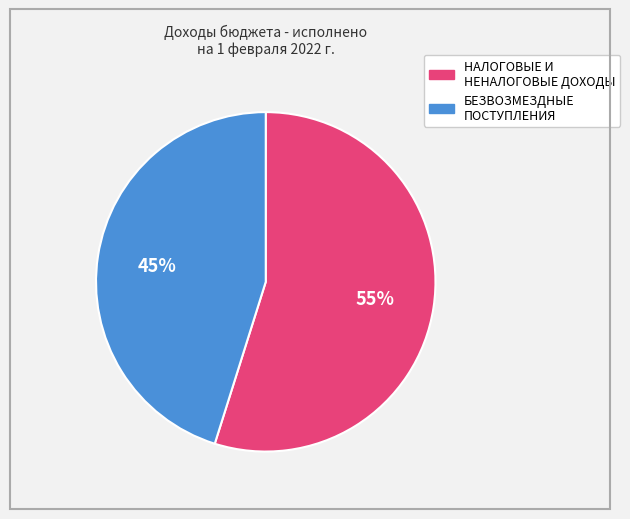

Is there a majority slice in this chart?

Yes